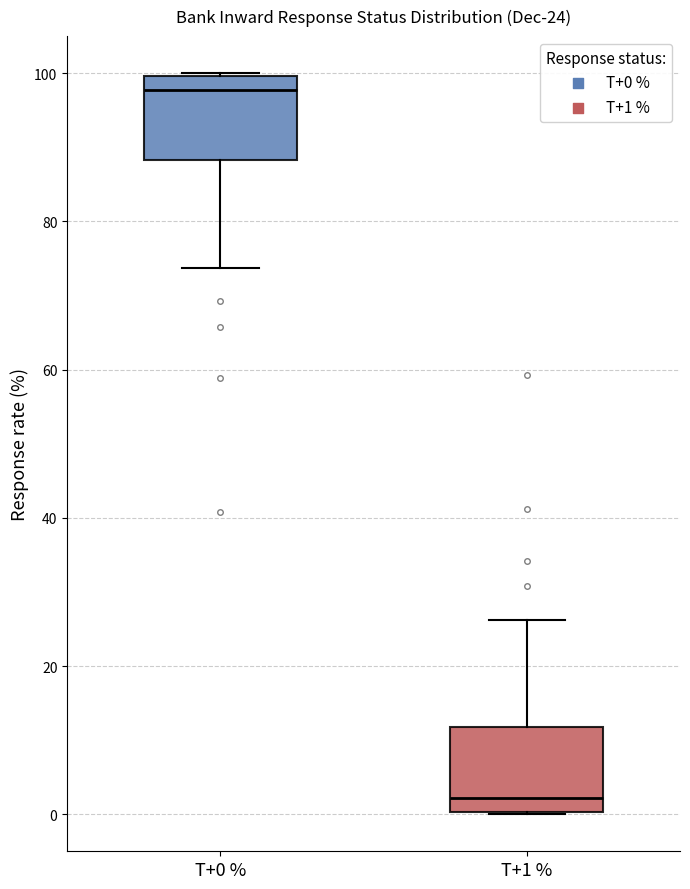

Which box has the lowest median line?

T+1 %